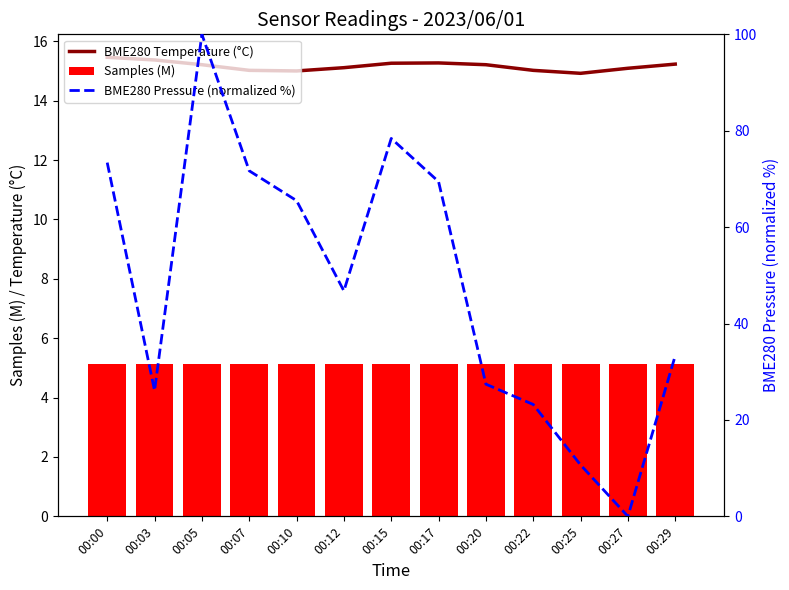

At which label is BME280 Pressure (normalized %) closest to 50?

00:12